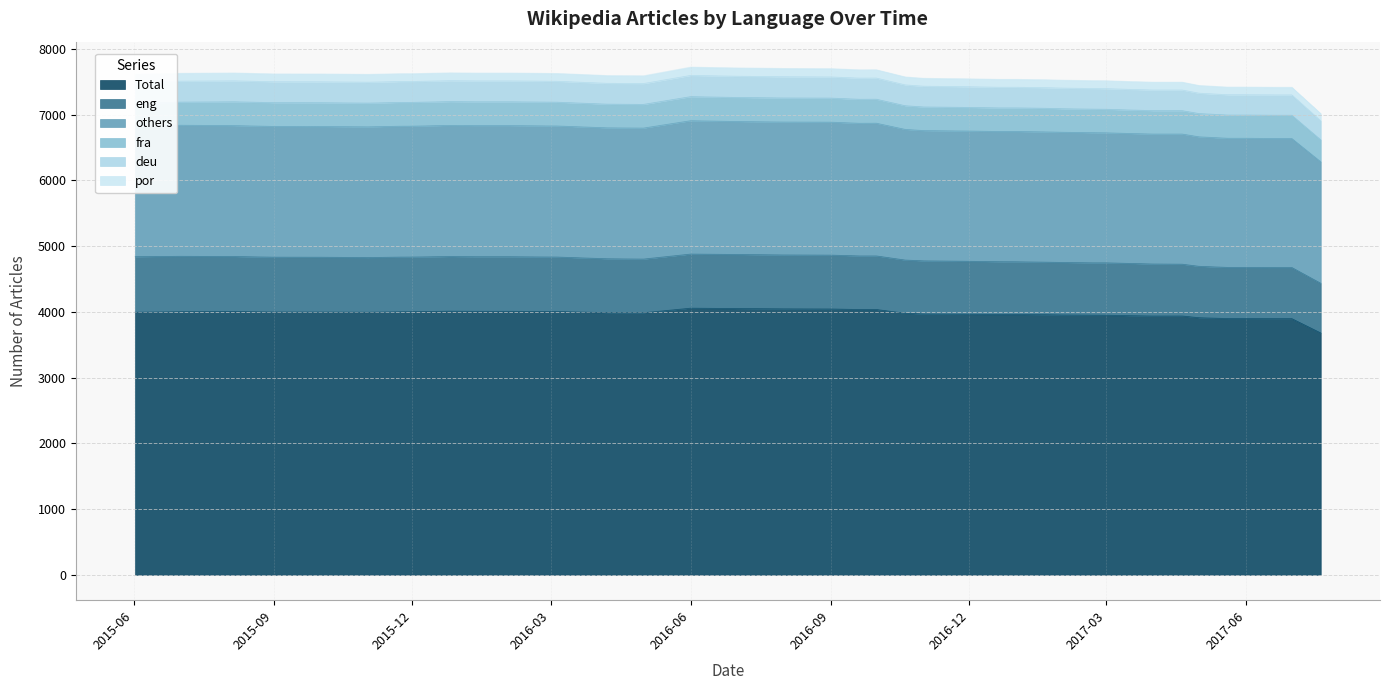

At which label is eng closest to 800?

20170120